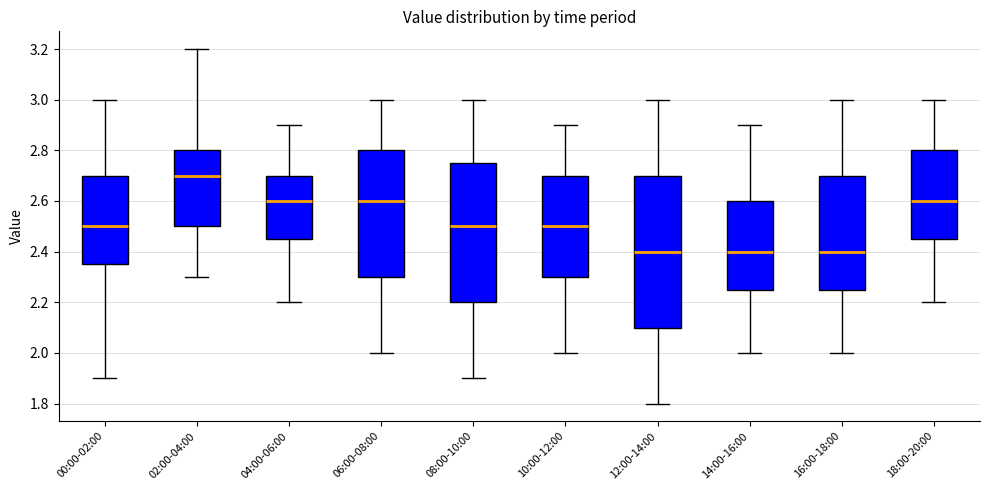

Which box has the highest median line?

02:00-04:00